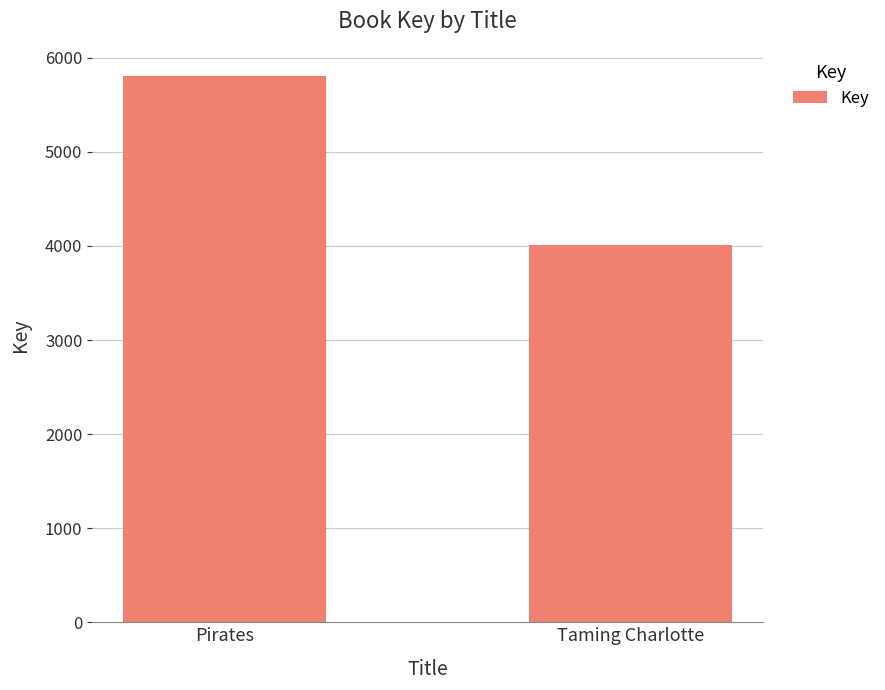

True or false: the data shows 2524 at Taming Charlotte.

False